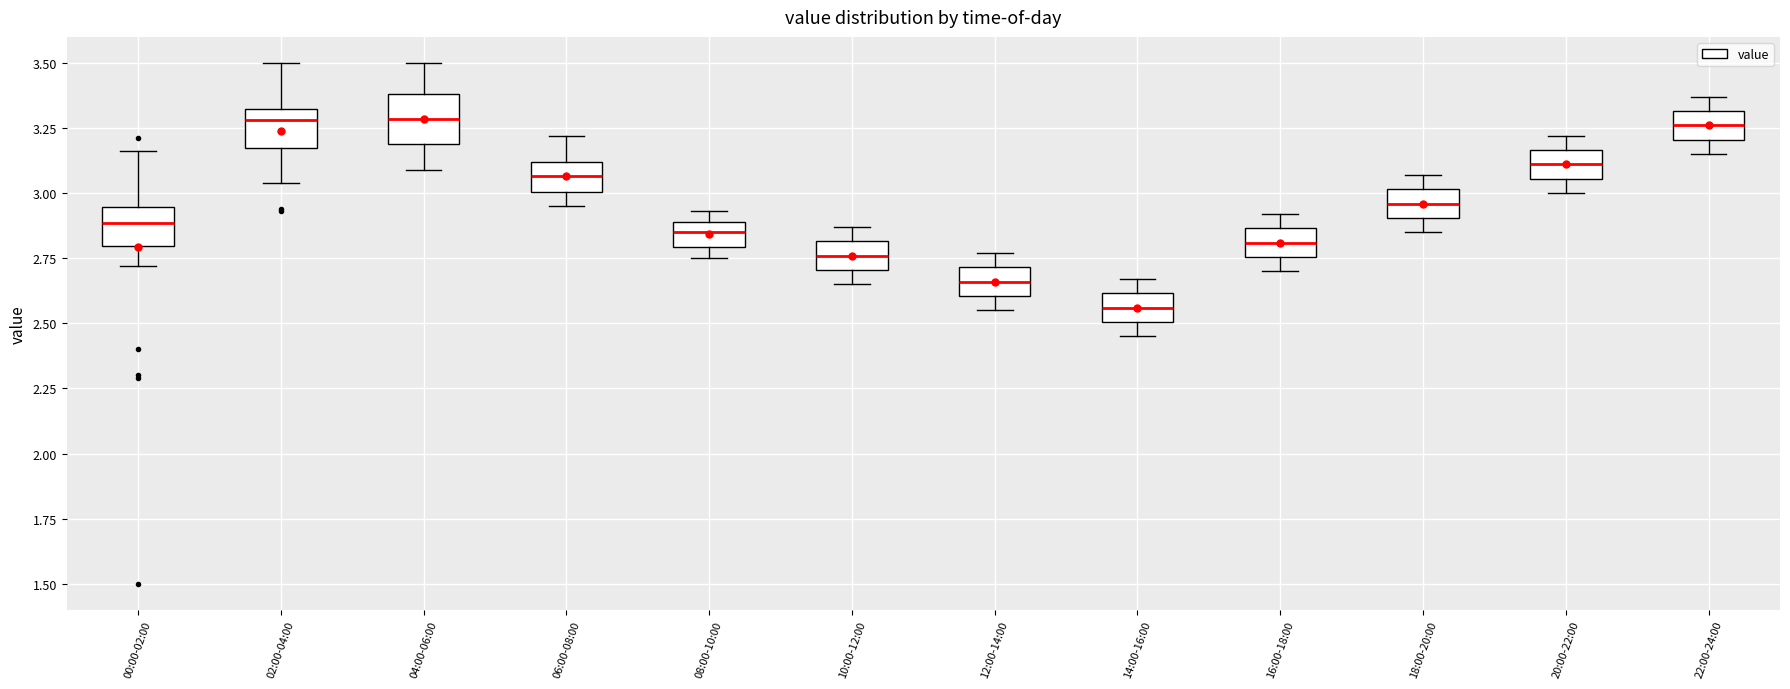

Reading left to right, read every box against the y-axis: the position of its median line, the range the box covers, and the ends of its whiskers. The values are not printed on the chart, so give them approximately, as read against the axis.

00:00-02:00: median 2.90, box 2.80 to 2.95, whiskers 2.70 to 3.15
02:00-04:00: median 3.30 (just below the box's upper edge), box 3.20 to 3.30, whiskers 3.05 to 3.50
04:00-06:00: median 3.30, box 3.20 to 3.40, whiskers 3.10 to 3.50
06:00-08:00: median 3.05, box 3.00 to 3.10, whiskers 2.95 to 3.20
08:00-10:00: median 2.85, box 2.80 to 2.90, whiskers 2.75 to 2.95
10:00-12:00: median 2.75, box 2.70 to 2.80, whiskers 2.65 to 2.85
12:00-14:00: median 2.65, box 2.60 to 2.70, whiskers 2.55 to 2.75
14:00-16:00: median 2.55, box 2.50 to 2.60, whiskers 2.45 to 2.65
16:00-18:00: median 2.80, box 2.75 to 2.85, whiskers 2.70 to 2.90
18:00-20:00: median 2.95, box 2.90 to 3.00, whiskers 2.85 to 3.05
20:00-22:00: median 3.10, box 3.05 to 3.15, whiskers 3.00 to 3.20
22:00-24:00: median 3.25, box 3.20 to 3.30, whiskers 3.15 to 3.35